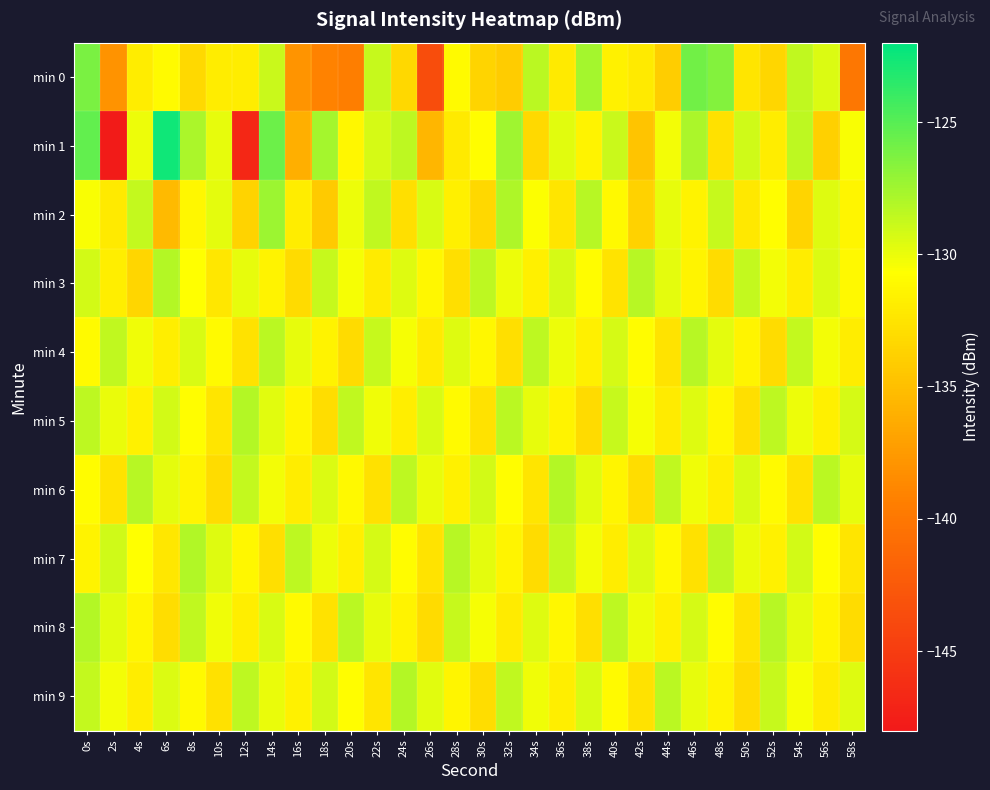

Count the number of categories in the chart.

30